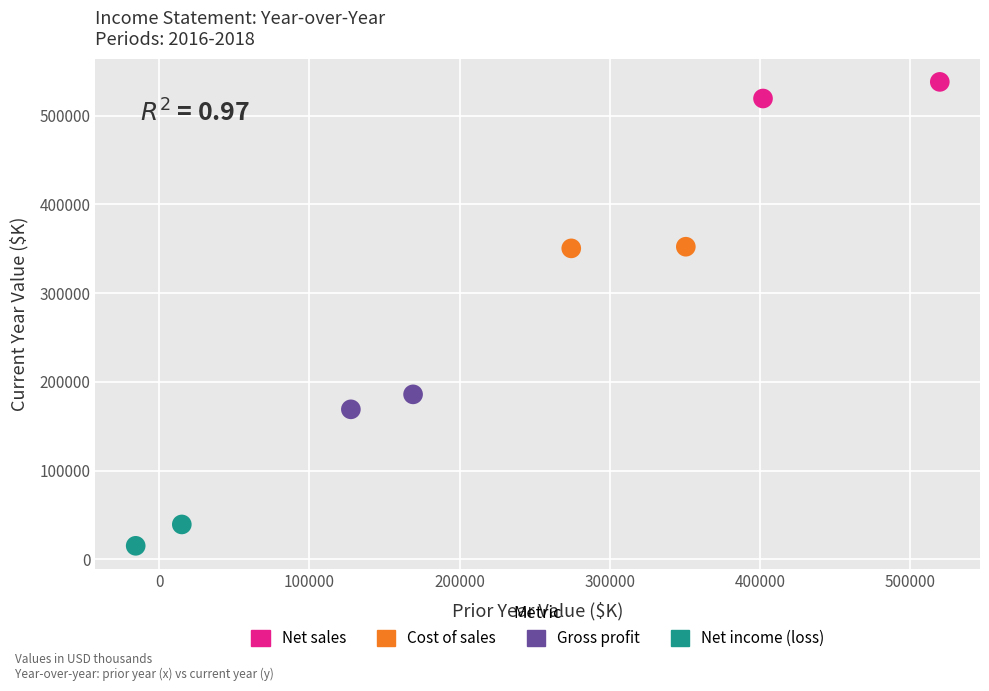

Which series has the widest spread of Y values?

Net income (loss)